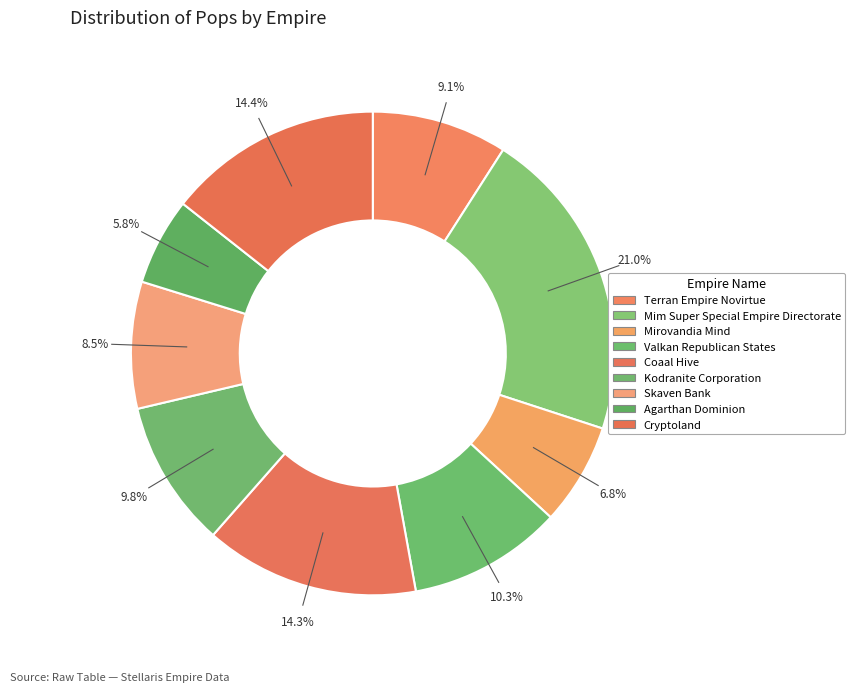

Approximately how many times larger is the value at Valkan Republican States compared to Mim Super Special Empire Directorate?

0.5